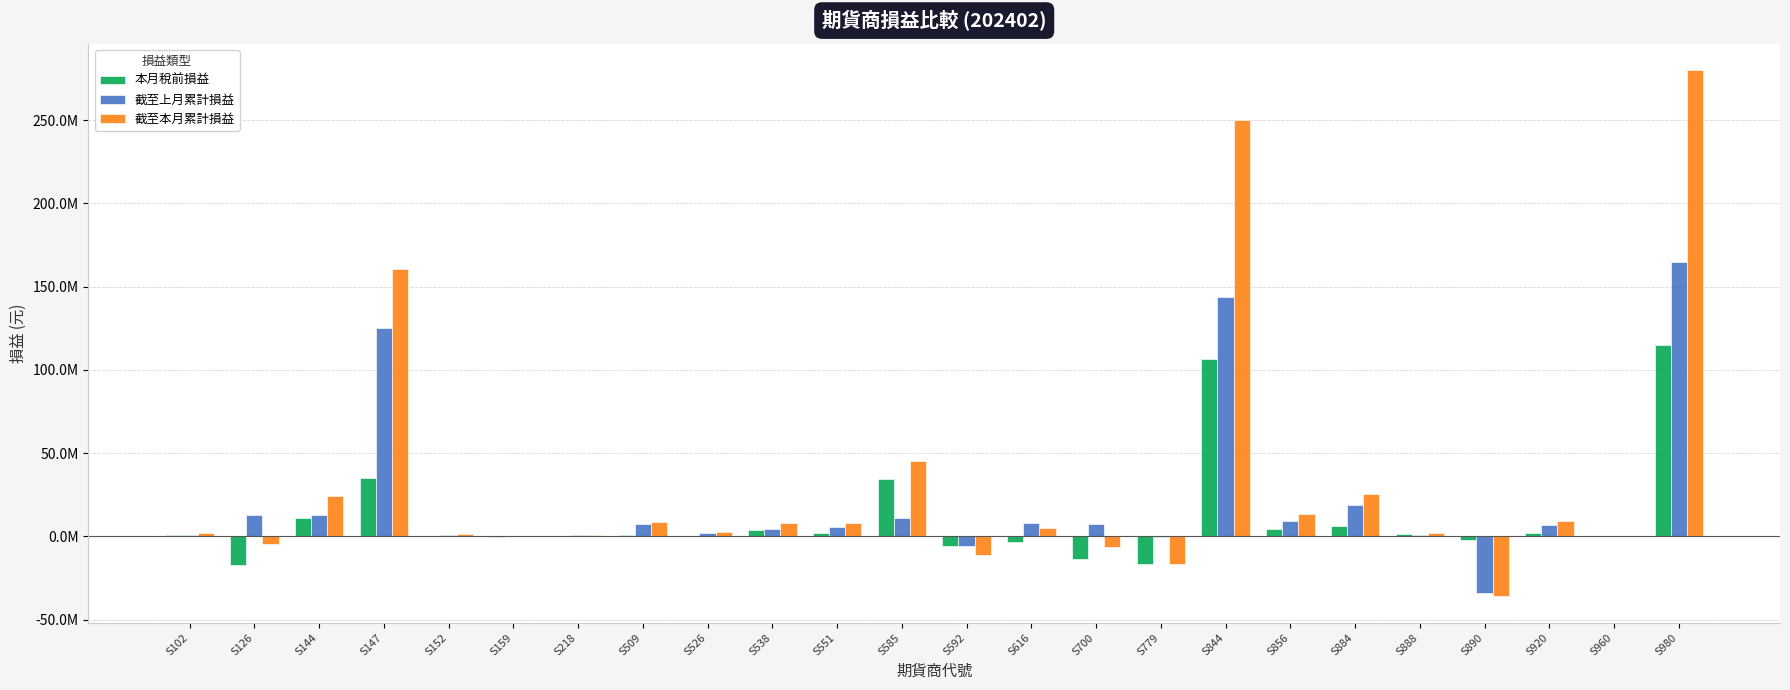

Is the value of 截至上月累計損益 at S844 greater than the value of 本月稅前損益 at S960?

Yes